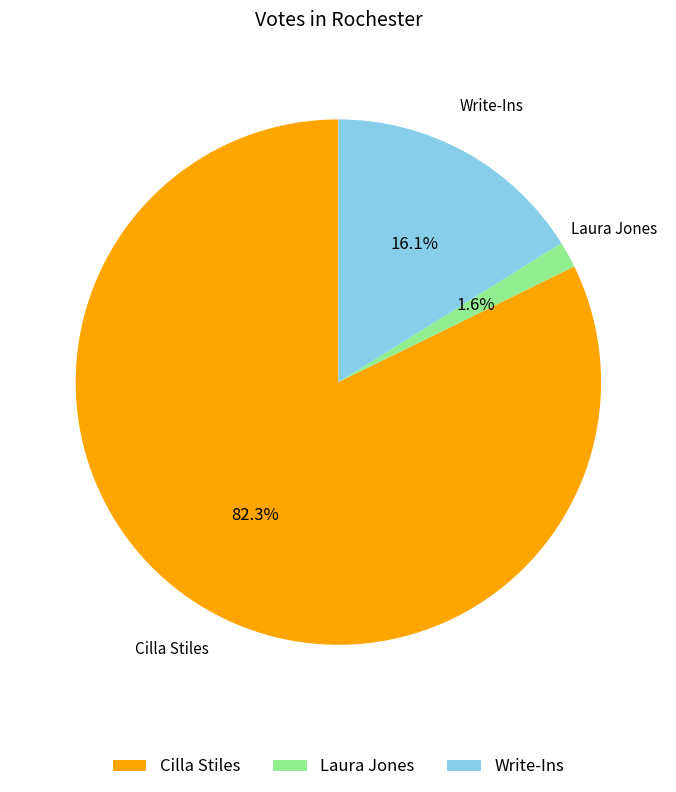

Rank the categories by value from lowest to highest.

Laura Jones, Write-Ins, Cilla Stiles